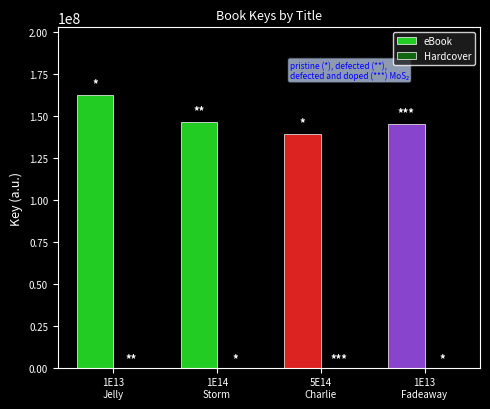

Which series has the largest total across all categories?

eBook